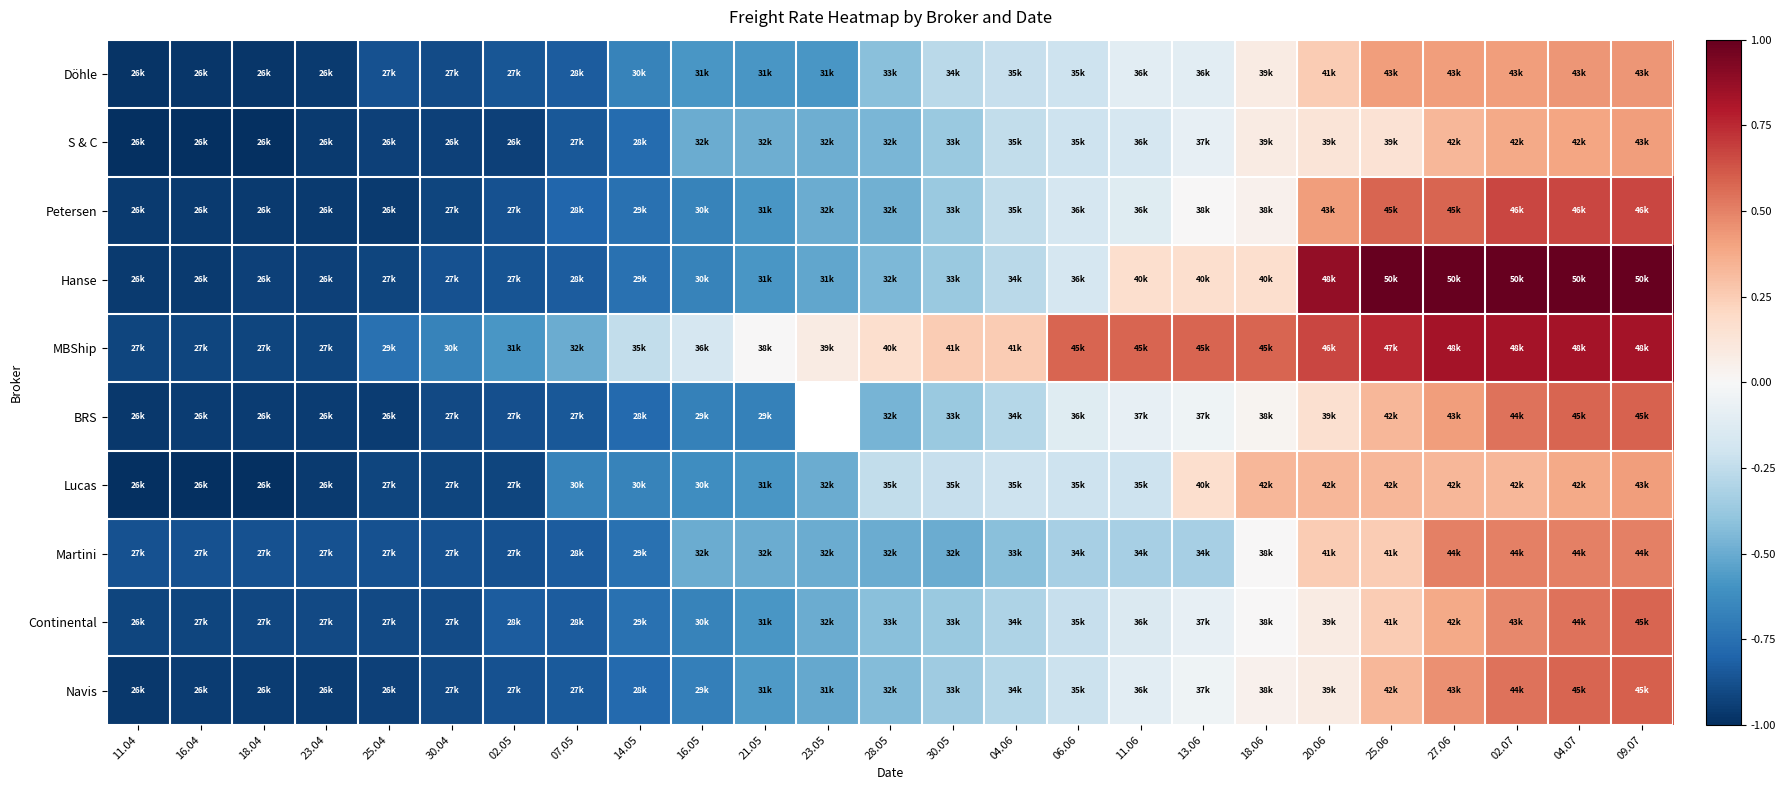

Which category has the lowest value across all series?

11.04